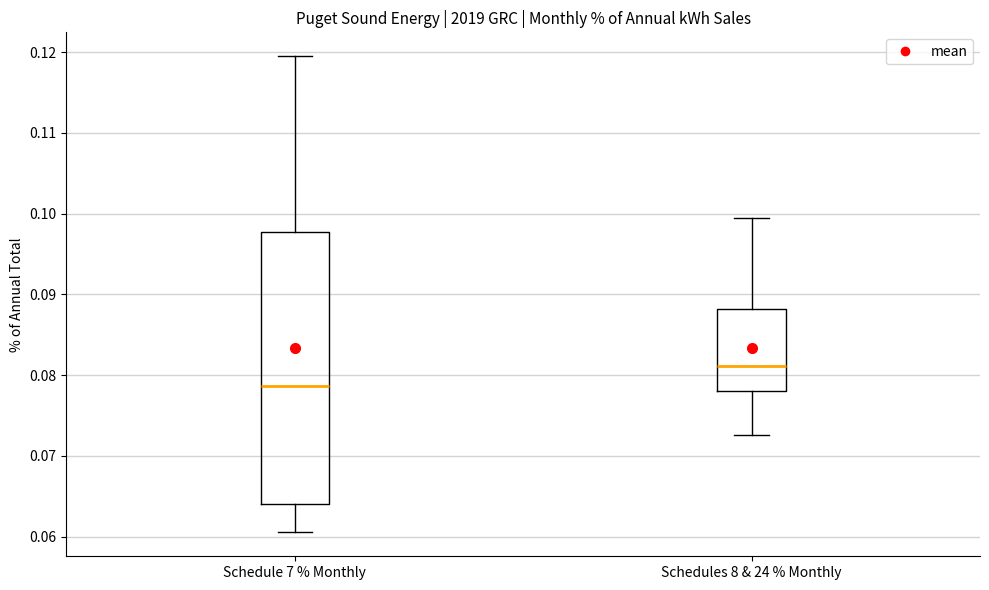

Which box has the lowest median line?

Schedule 7 % Monthly